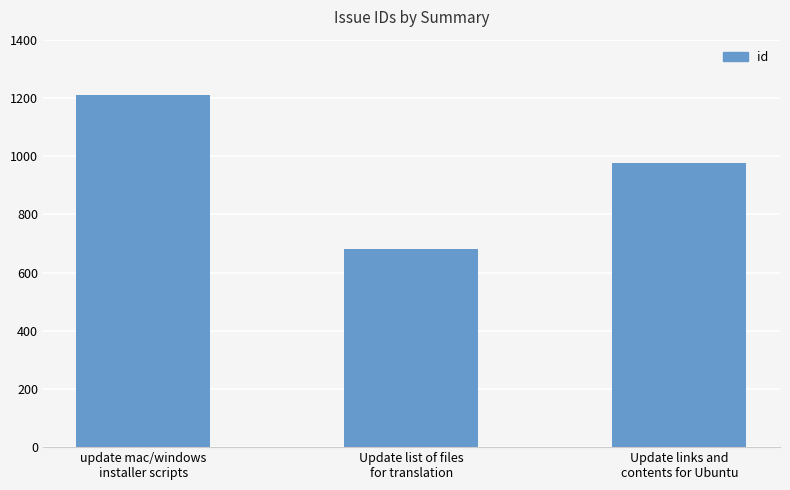

List the labels in order of value, smallest first.

Update list of files
for translation, Update links and
contents for Ubuntu, update mac/windows
installer scripts